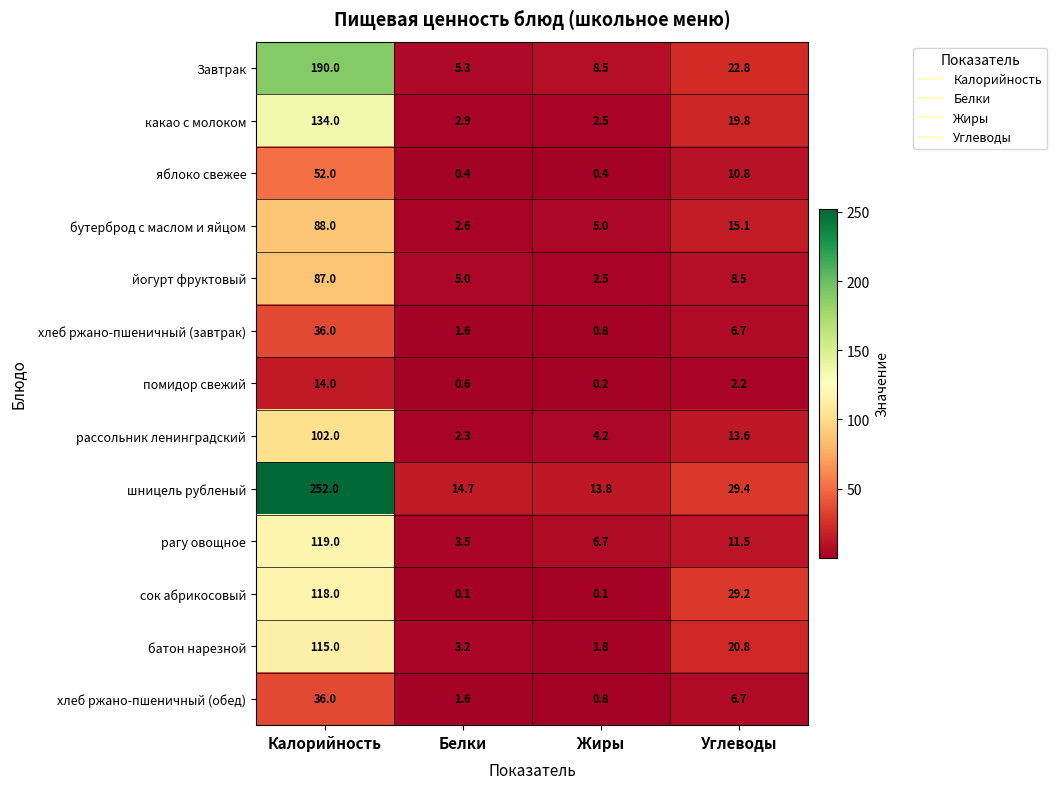

Which series changed the most between Калорийность and Жиры?

шницель рубленый